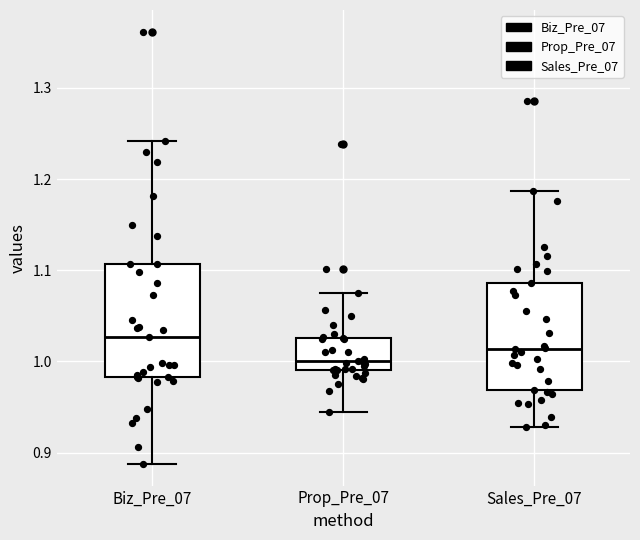

Reading left to right, read every box against the y-axis: the position of its median line, the range the box covers, and the ends of its whiskers. The values are not printed on the chart, so give them approximately, as read against the axis.

Biz_Pre_07: median 1.03, box 0.98 to 1.11, whiskers 0.89 to 1.24
Prop_Pre_07: median 1.00, box 0.99 to 1.03, whiskers 0.94 to 1.08
Sales_Pre_07: median 1.01, box 0.97 to 1.09, whiskers 0.93 to 1.19